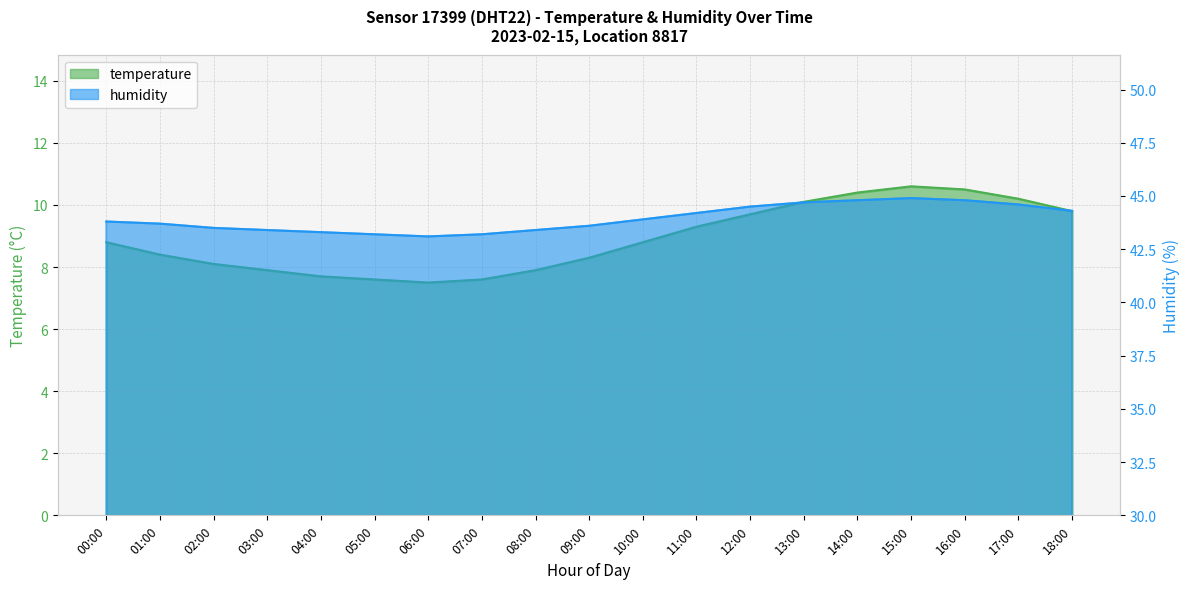

At which label is humidity closest to 44?

10:00